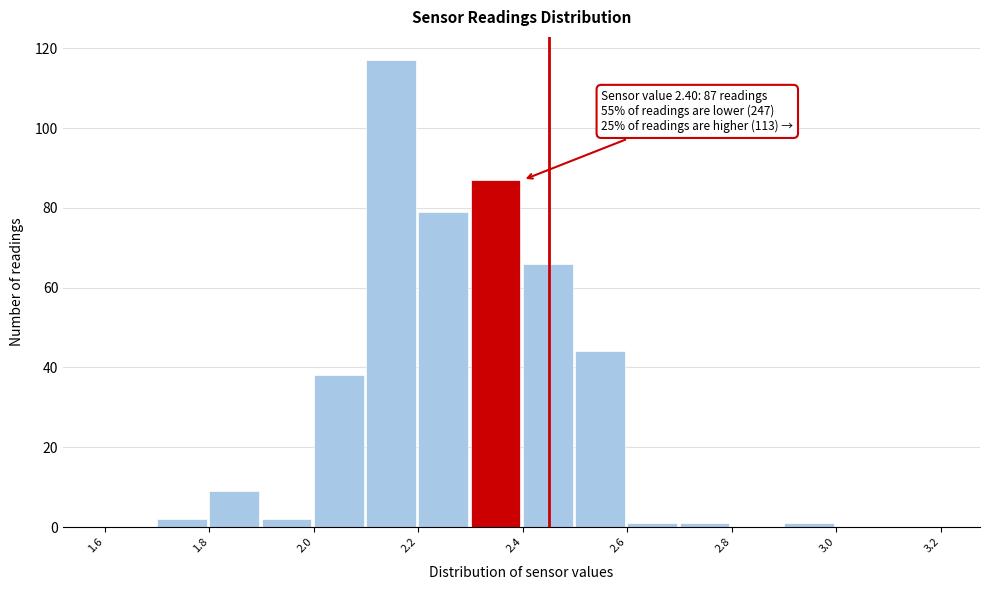

Over which range of the x-axis is the bar tallest?

2.1 to 2.2